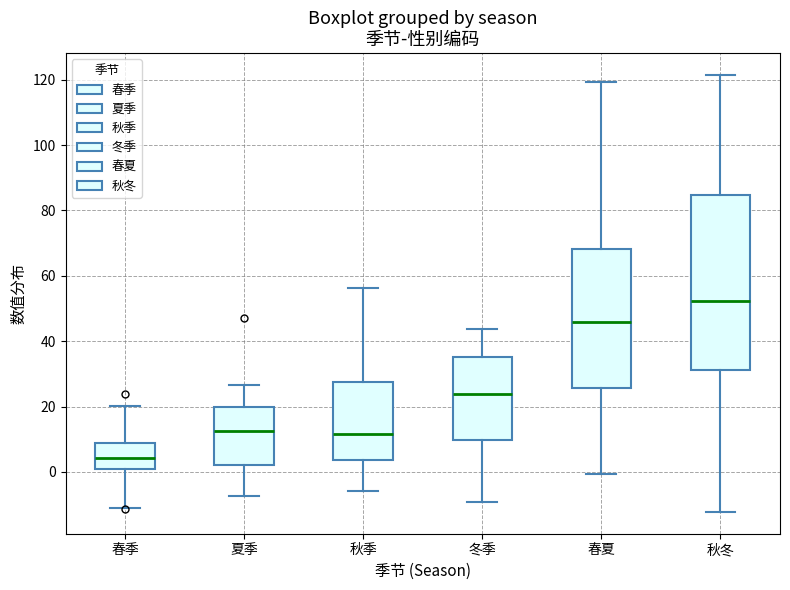

Which box's median line is the highest?

秋冬